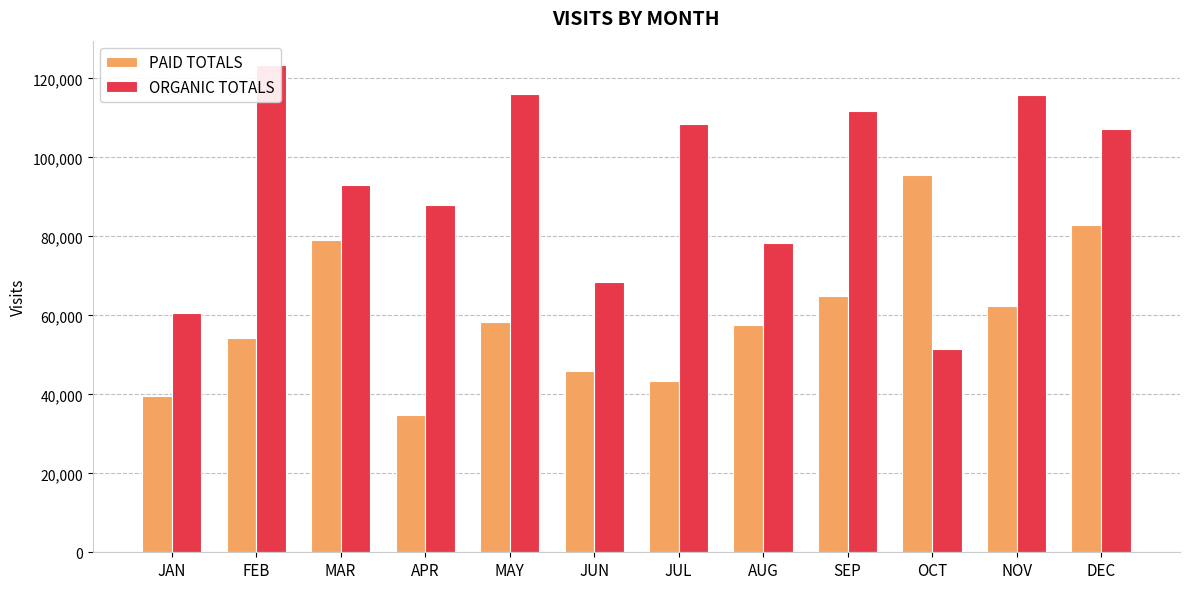

Does the chart contain stacked bars?

No